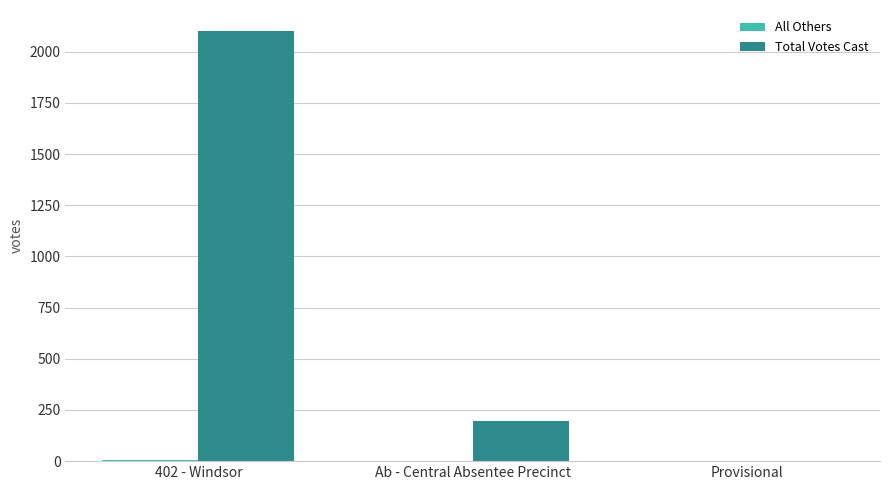

What is the sum of all Total Votes Cast values?

2295